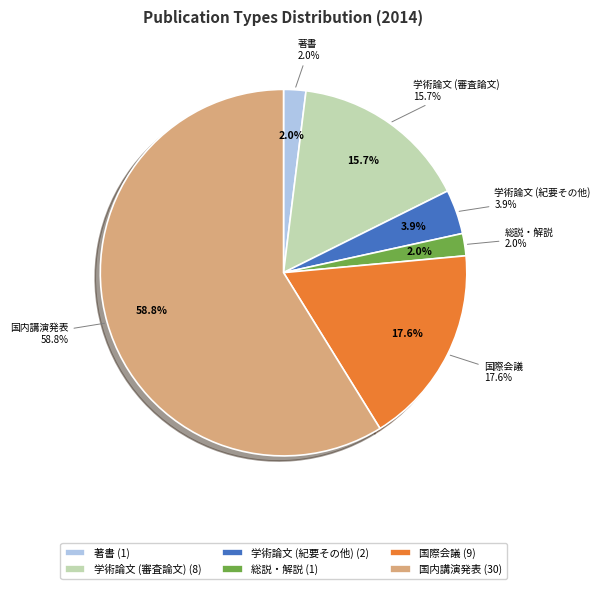

Which slice is the largest?

国内講演発表